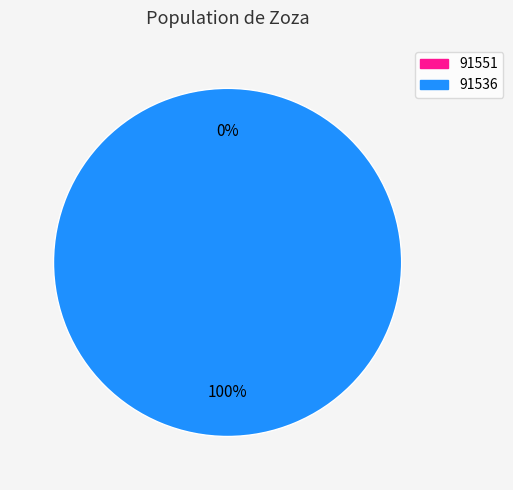

To the nearest percent, what is the difference between the 91551 and 91536 slice percentages?

100%